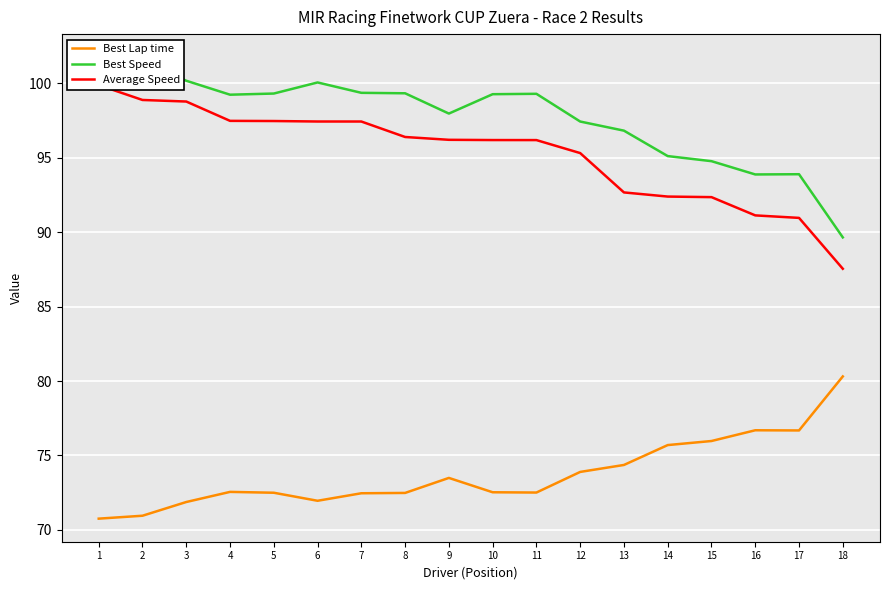

What is the value of the Best Lap time point at the 6th from the left?

72.0